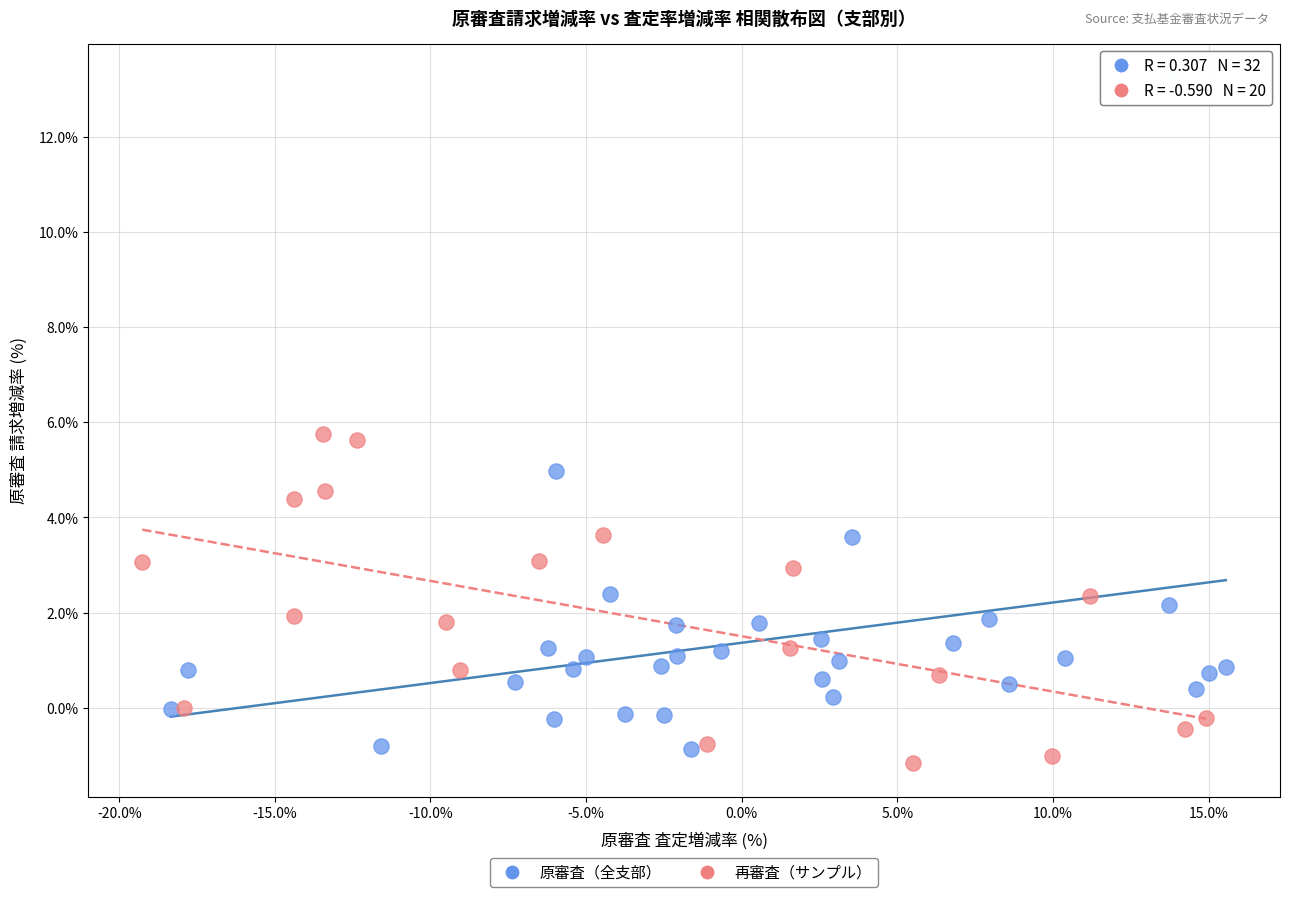

Which series contains the highest Y value?

原審査（全支部）